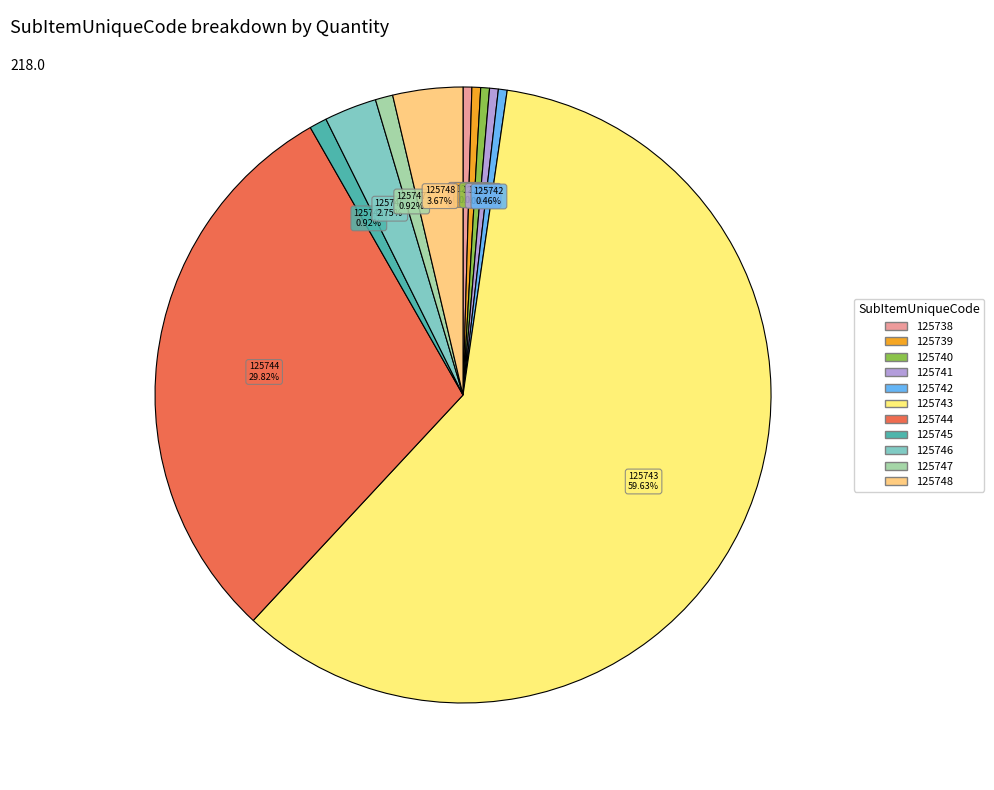

Count the number of slices in the pie.

11